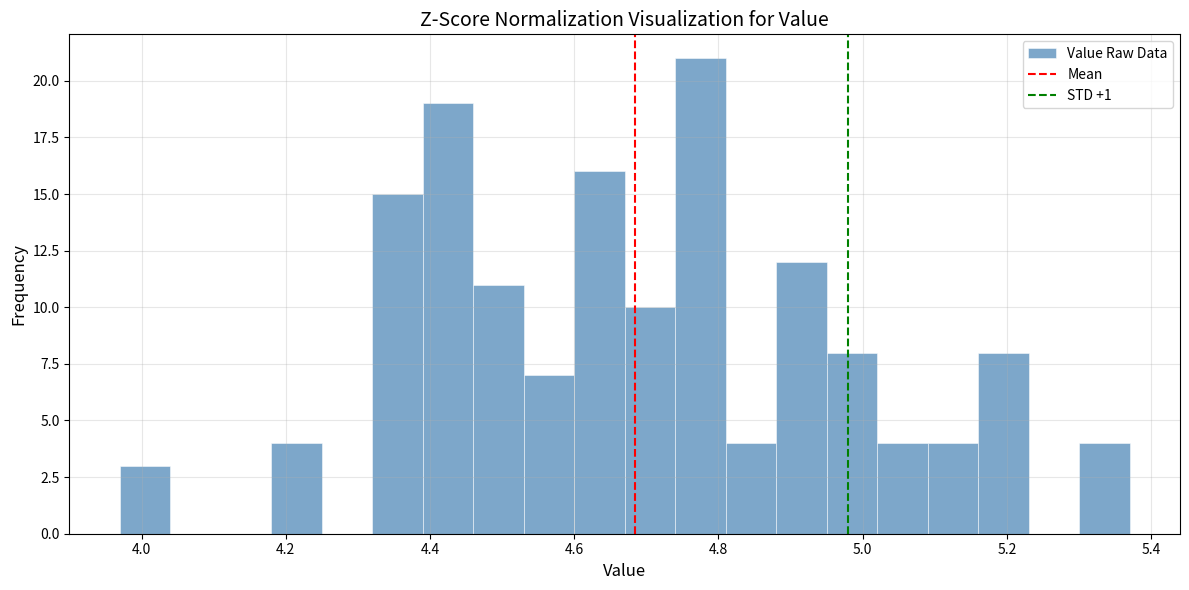

Around what value on the x-axis is the tallest bar? Give the approximate position of its centre, as read against the axis.

4.78